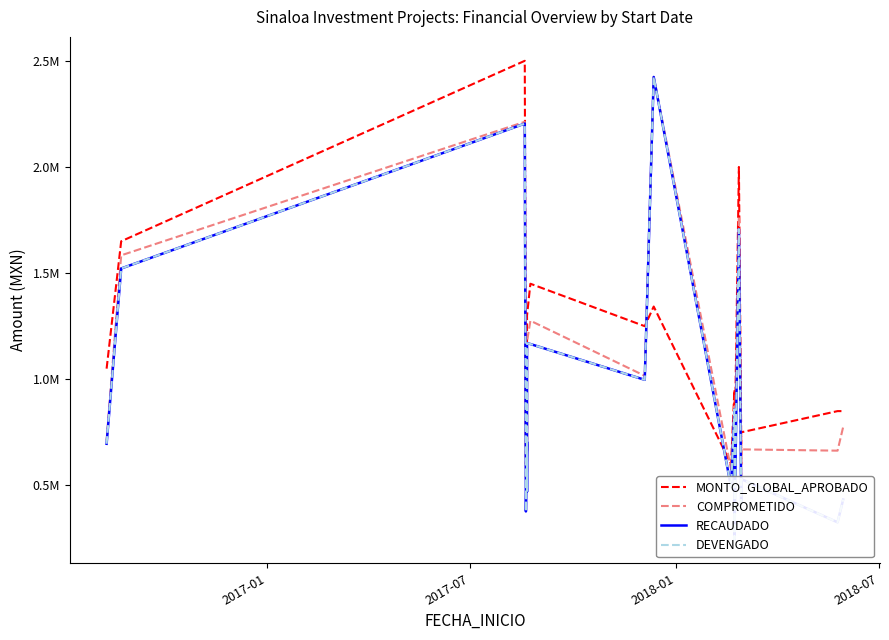

True or false: DEVENGADO and RECAUDADO cross at least once.

False